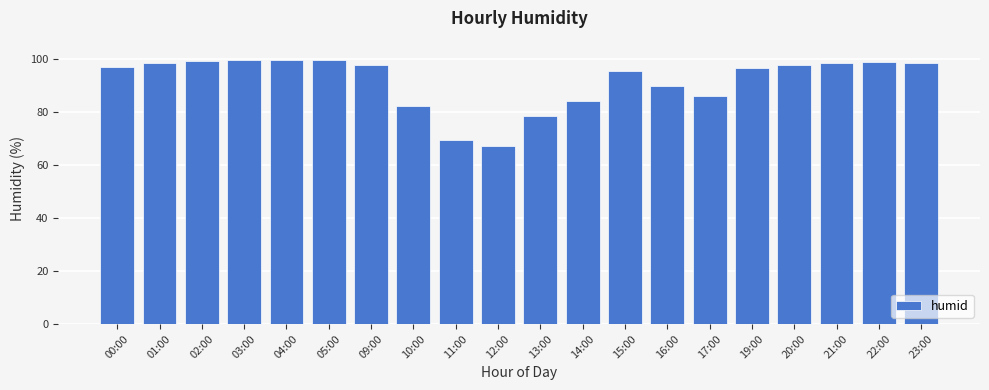

What is the minimum value shown in the chart?

67.0